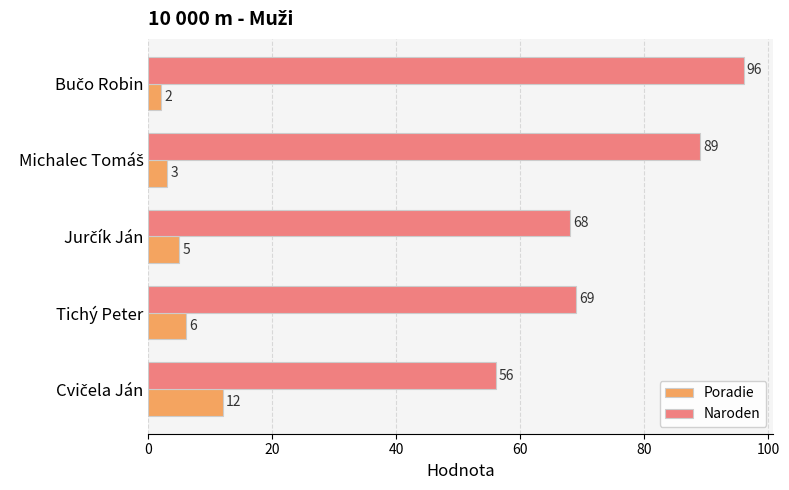

Which series has the largest total across all categories?

Naroden